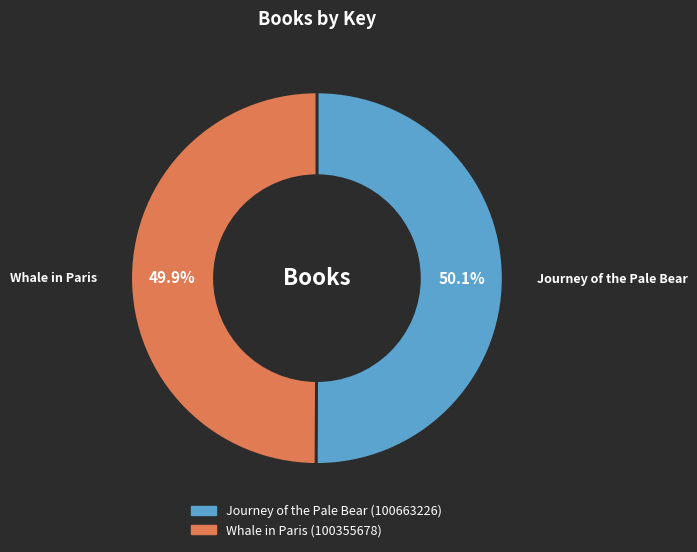

Approximately how many times larger is the value at Whale in Paris compared to Journey of the Pale Bear?

1.0